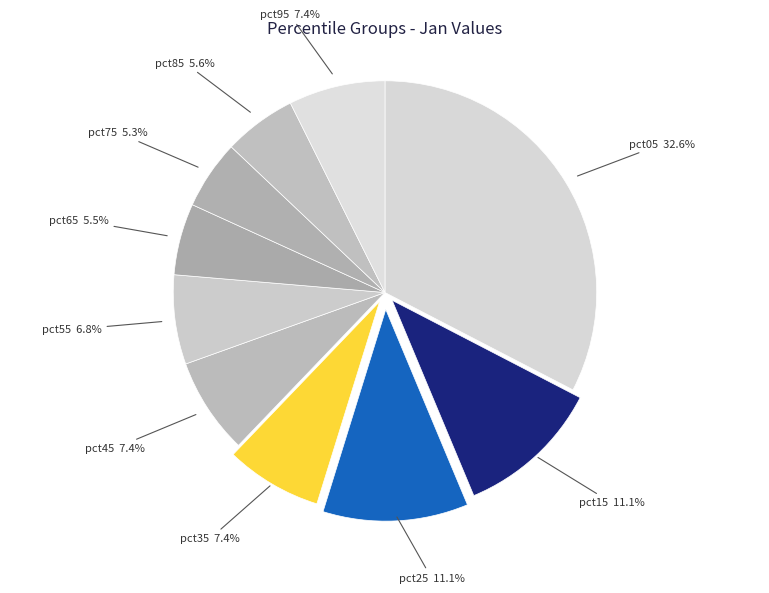

To the nearest percent, what is the difference between the largest and smallest slice percentages?

27%